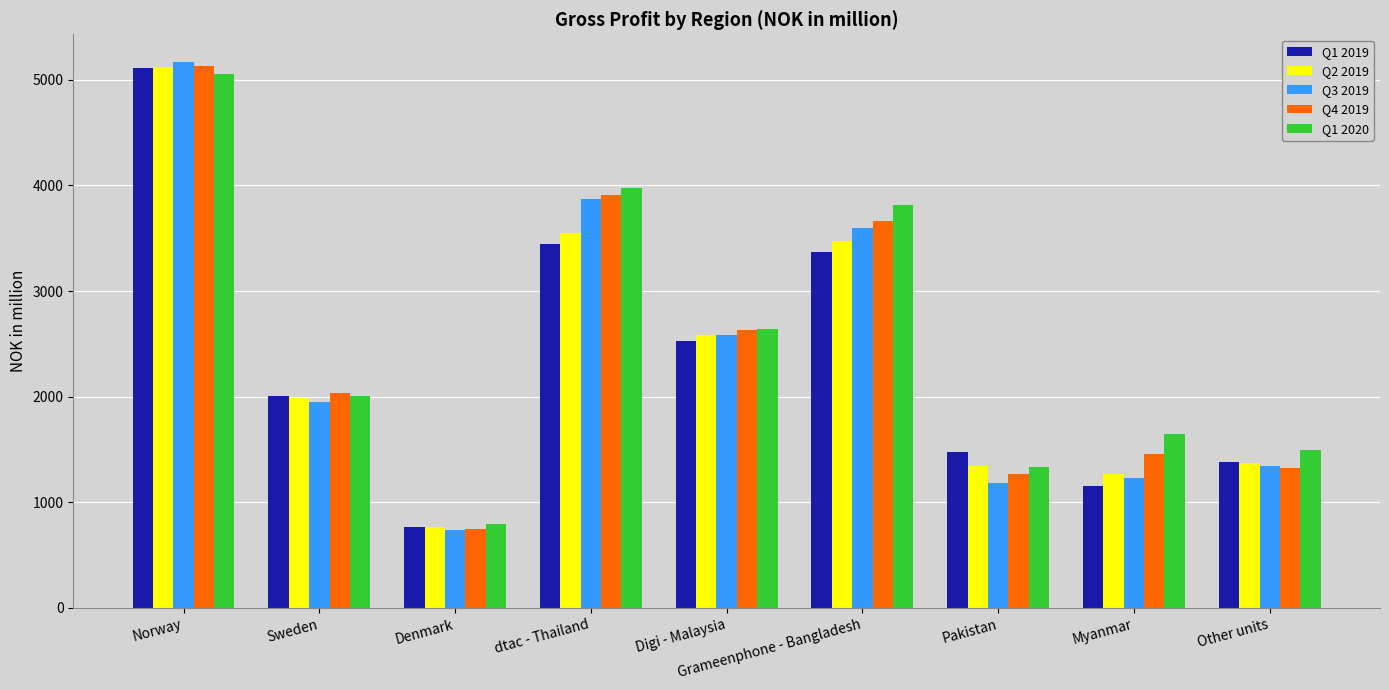

At which category is the sum across all series the highest?

Norway